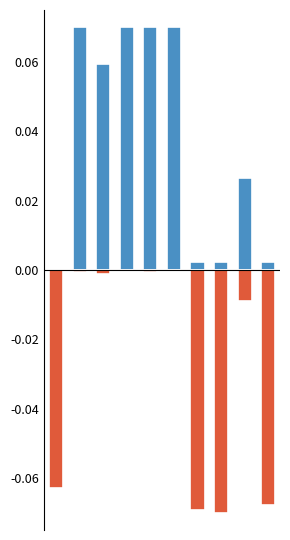

What is the difference between the second highest and second lowest values in the Ціна series?

0.1